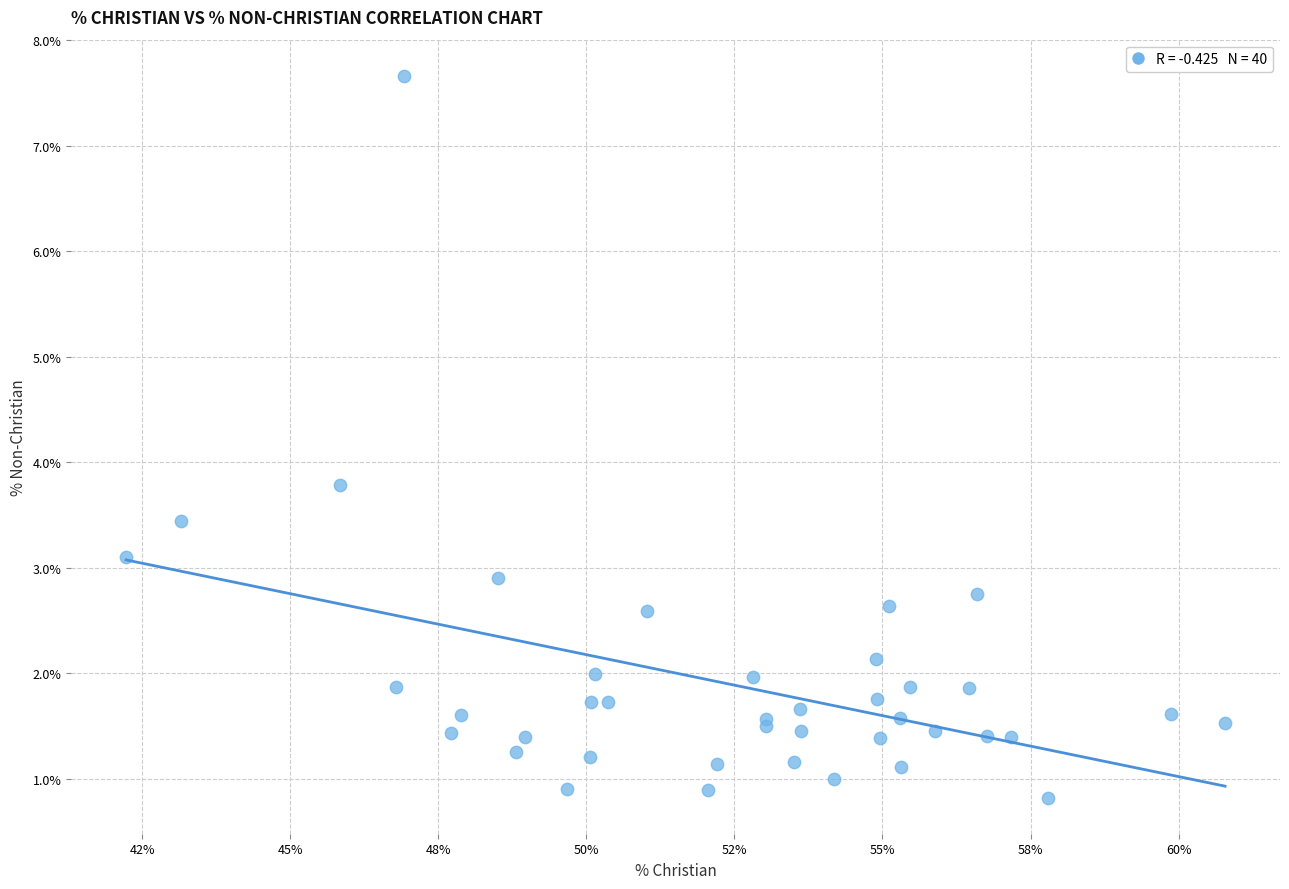

What Y value in the scatter plot is closest to 4?

3.8